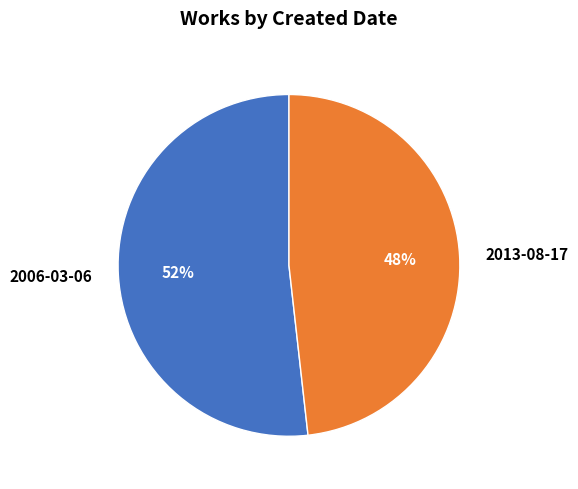

What is the ratio of the value at 2013-08-17 to the value at 2006-03-06?

0.9